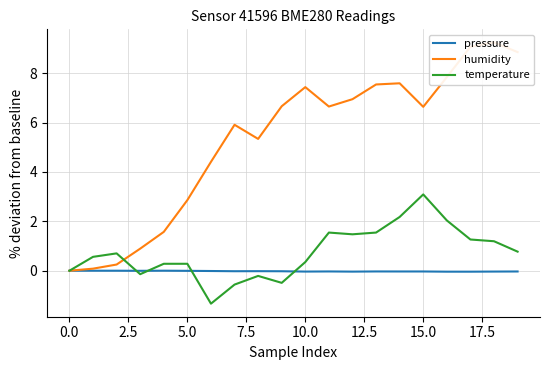

At which label does temperature reach its peak?

15.0